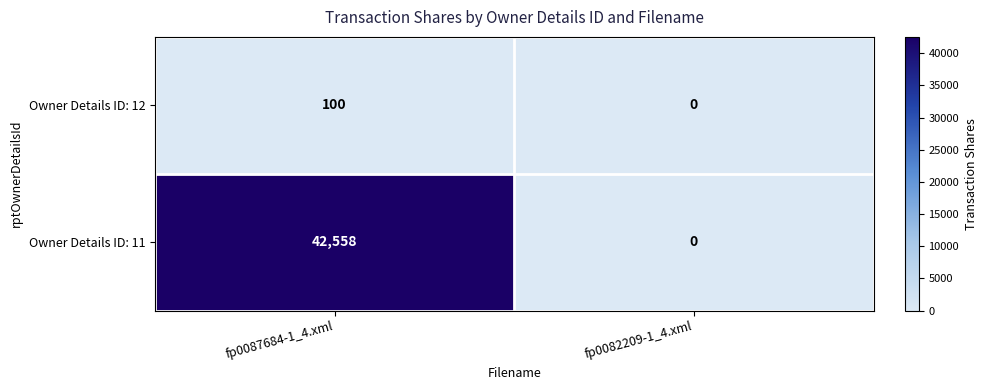

At which label does Owner Details ID: 12 reach its peak?

fp0087684-1_4.xml